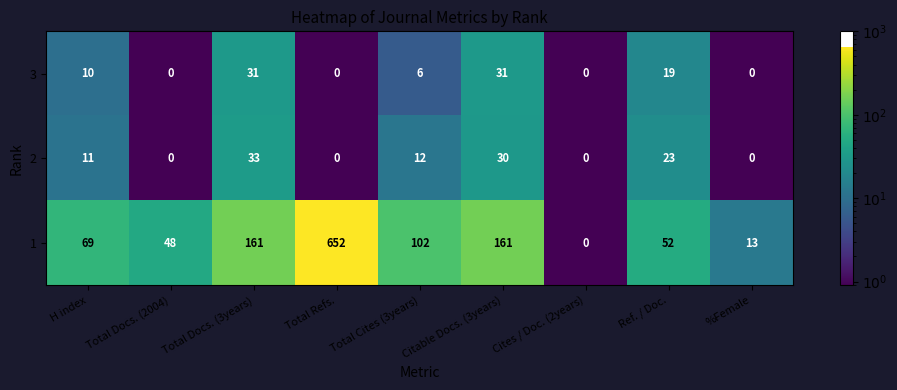

Which series has the largest total across all categories?

1